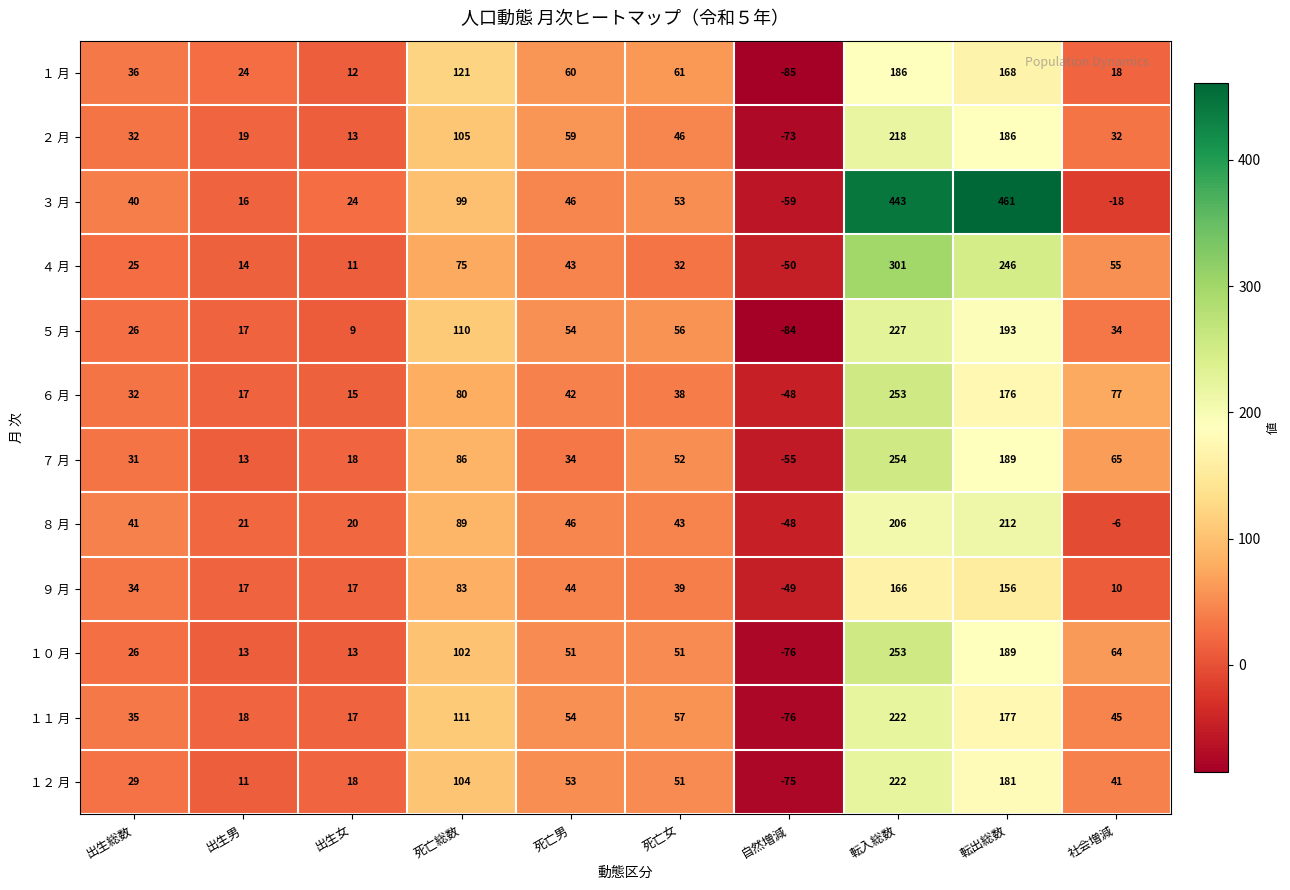

How many categories are shown in the chart?

10